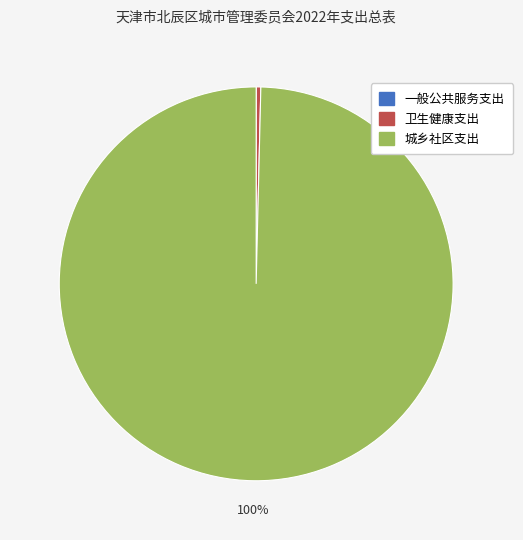

Is it true that 城乡社区支出 is 93% of the pie?

False